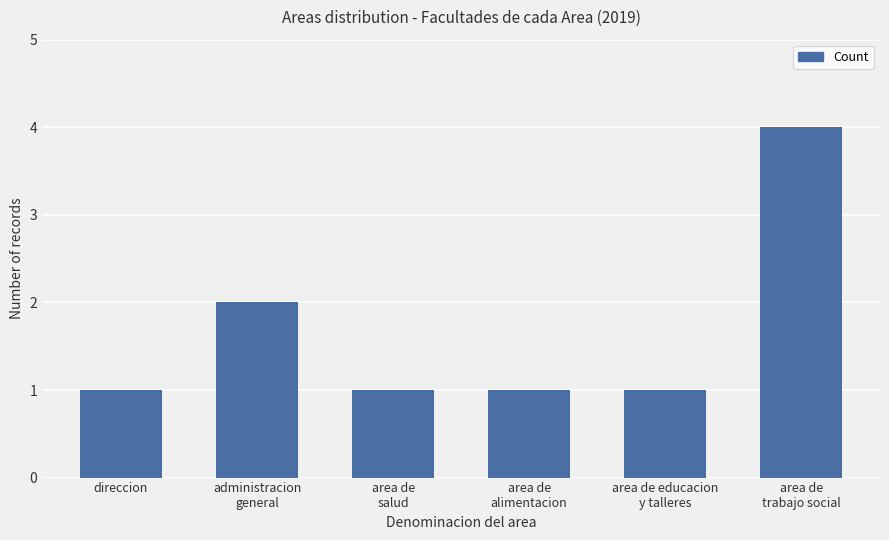

What is the difference between the maximum and minimum values?

3